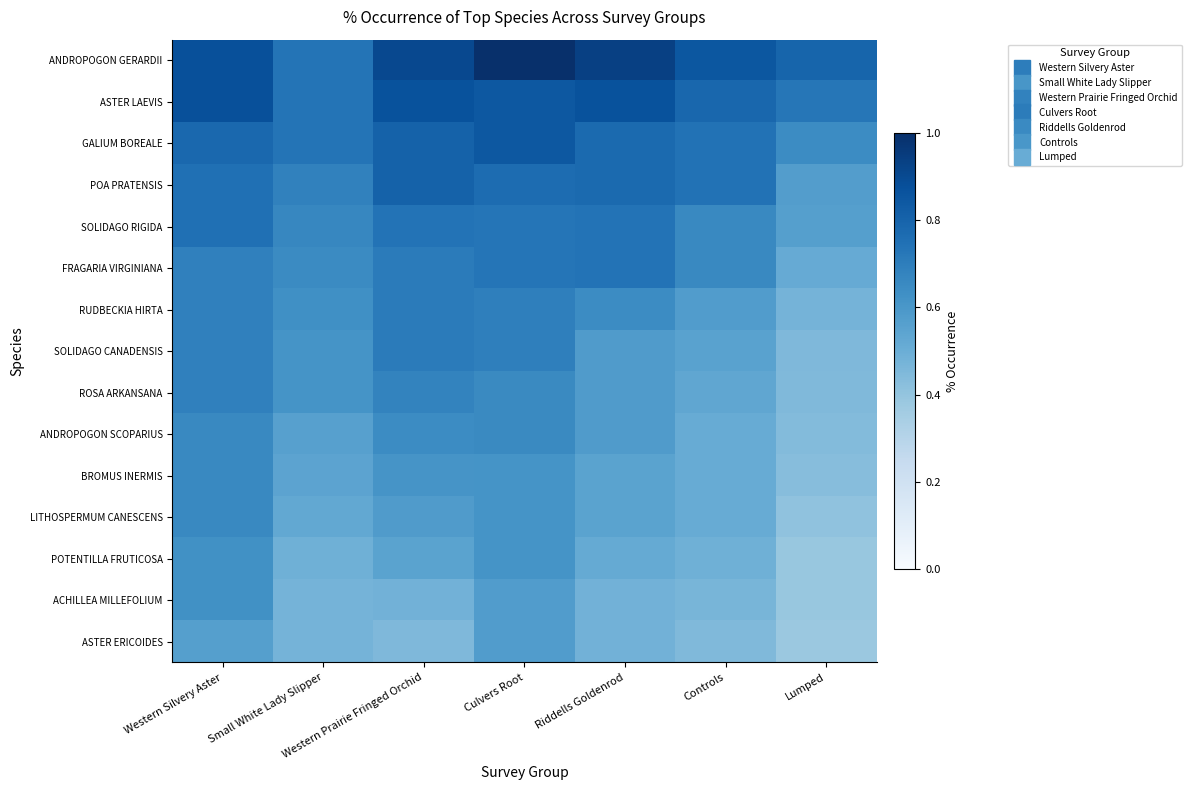

Which has a higher value, Western Prairie Fringed Orchid or Controls?

Western Prairie Fringed Orchid